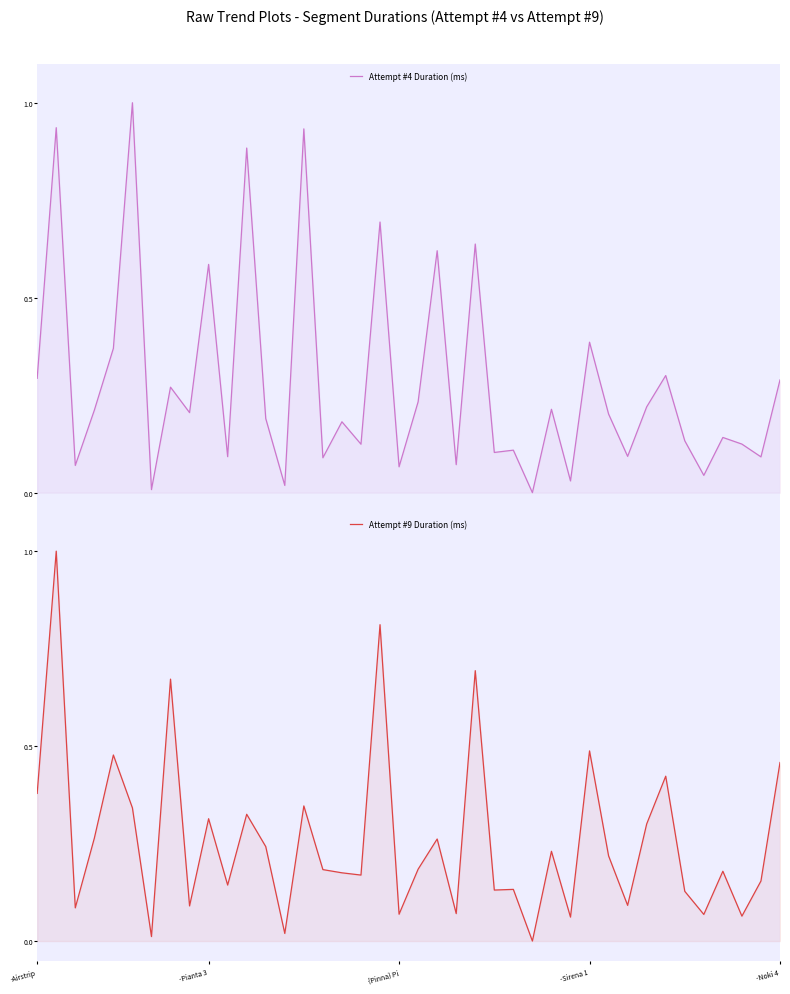

What position from the left is -Noki 4?

5